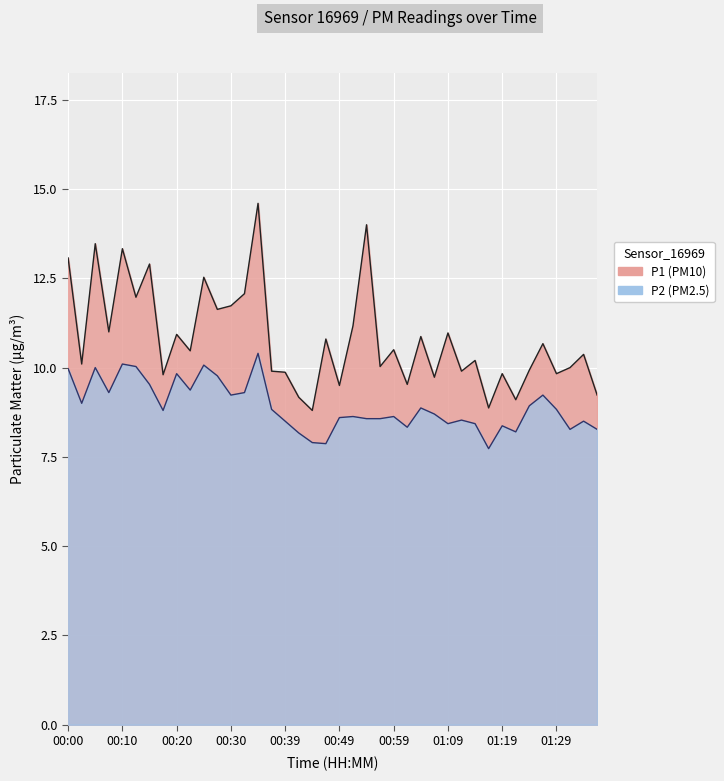

At how many categories does at least one series exceed 10?

24